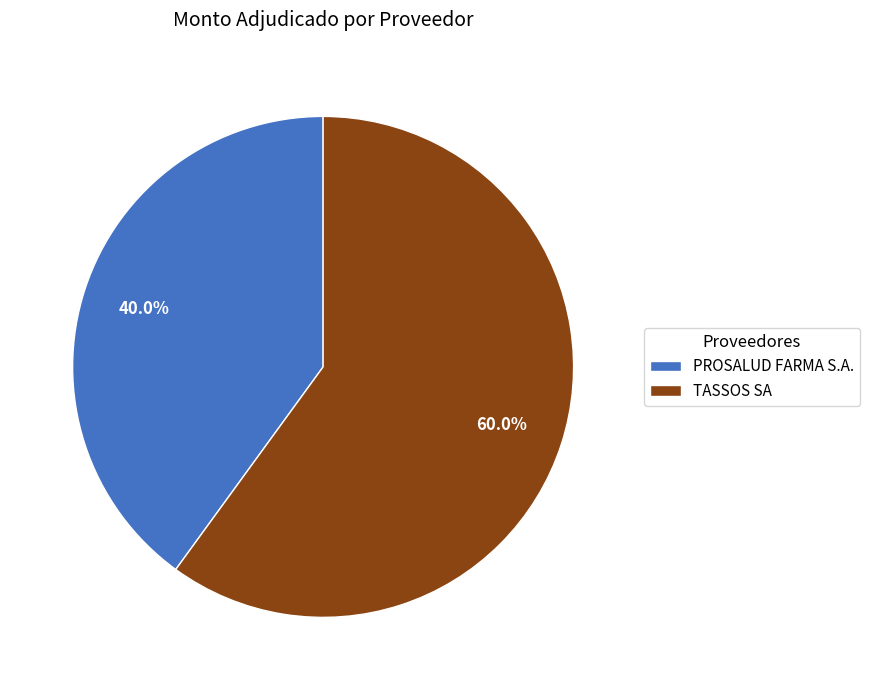

Between PROSALUD FARMA S.A. and TASSOS SA, which is larger?

TASSOS SA